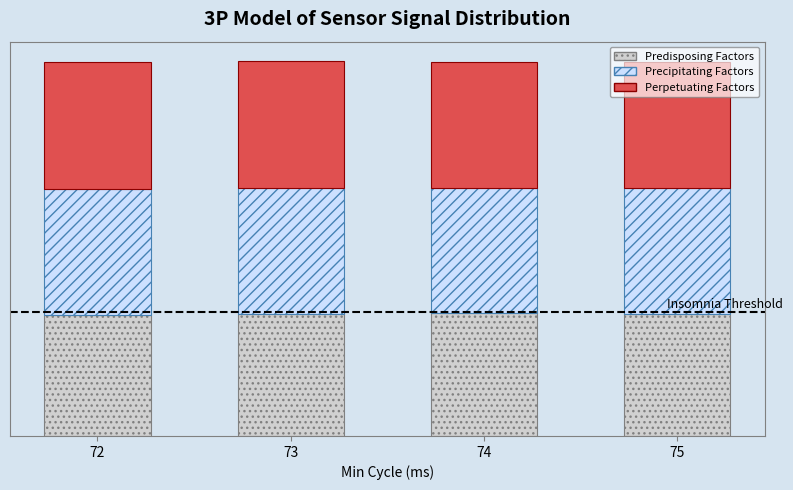

Are the bars grouped side by side (vs. stacked)?

No